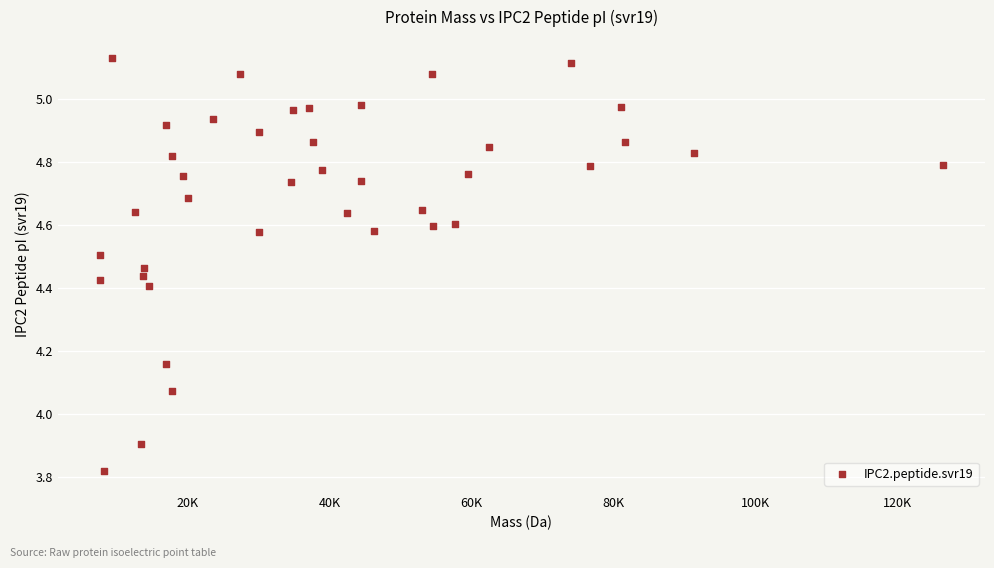

What is the range of X values (max minus min)?

118827.8